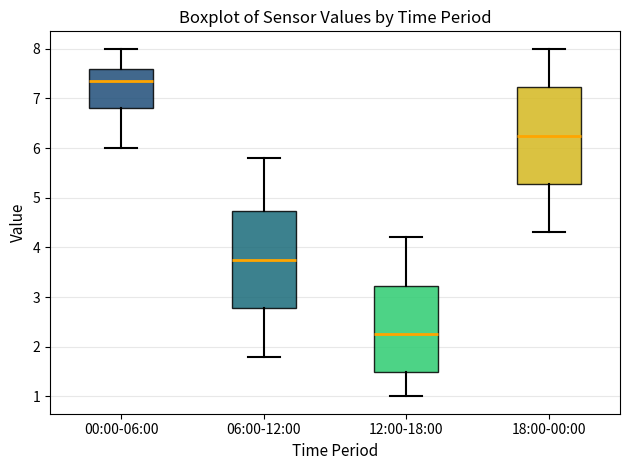

Reading left to right, read every box against the y-axis: the position of its median line, the range the box covers, and the ends of its whiskers. The values are not printed on the chart, so give them approximately, as read against the axis.

00:00-06:00: median 7.4, box 6.8 to 7.6, whiskers 6.0 to 8.0
06:00-12:00: median 3.8, box 2.8 to 4.7, whiskers 1.8 to 5.8
12:00-18:00: median 2.3, box 1.5 to 3.2, whiskers 1.0 to 4.2
18:00-00:00: median 6.3, box 5.3 to 7.2, whiskers 4.3 to 8.0